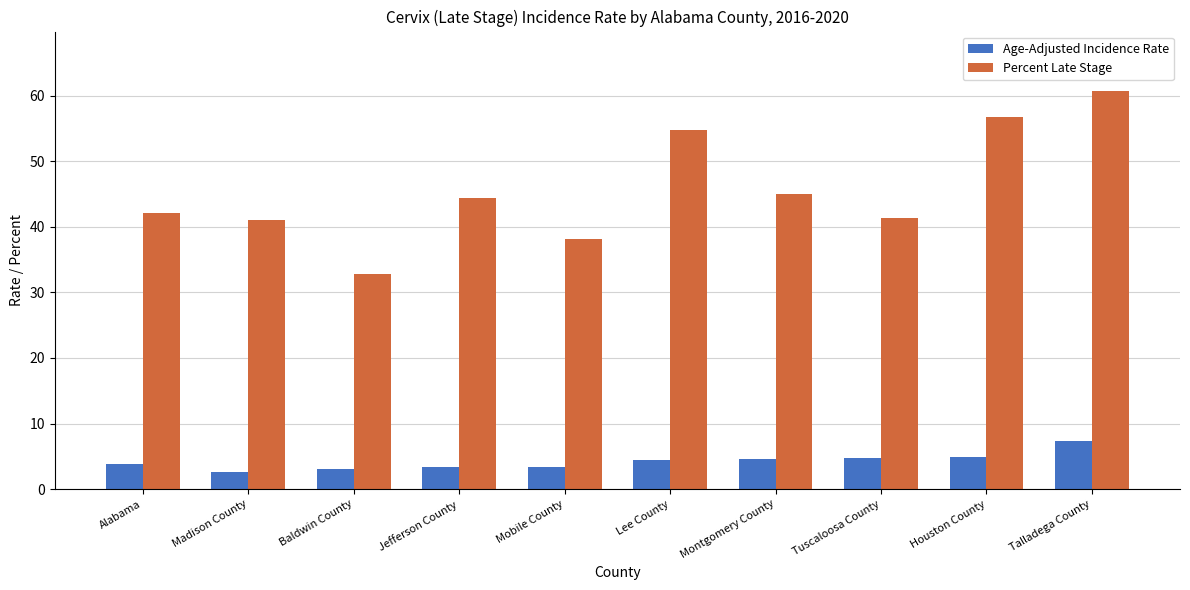

What is the difference between the second highest and minimum values in the Age-Adjusted Incidence Rate series?

2.3